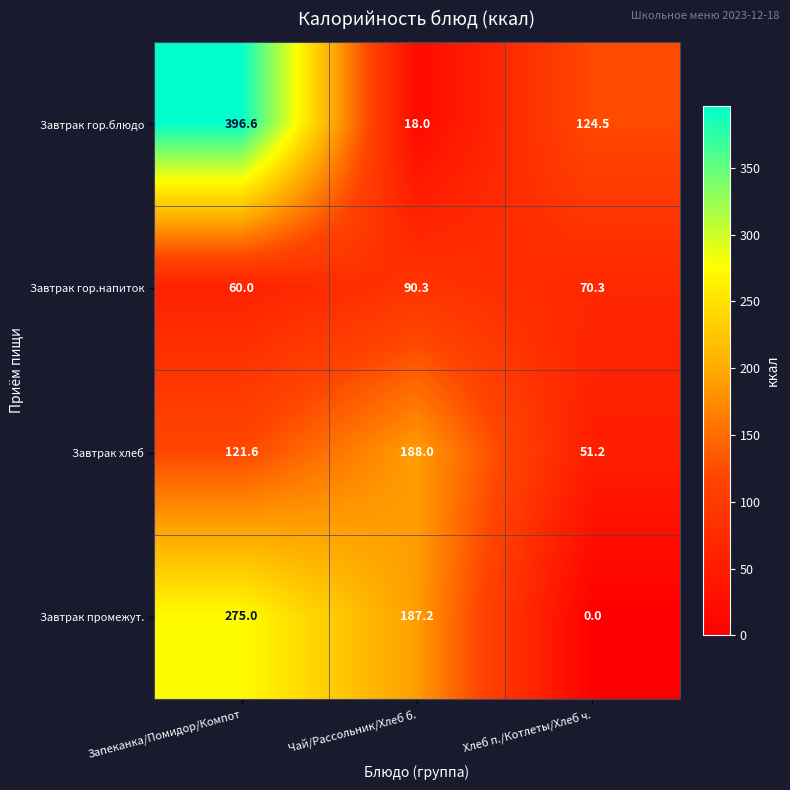

At which label is Завтрак гор.напиток closest to 75?

Хлеб п./Котлеты/Хлеб ч.